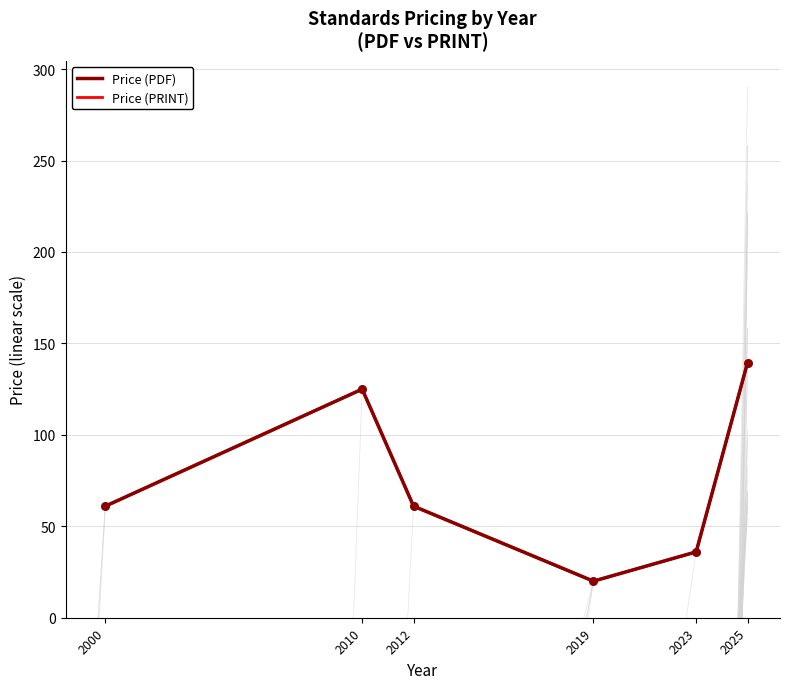

At which category is the sum across all series the highest?

2025